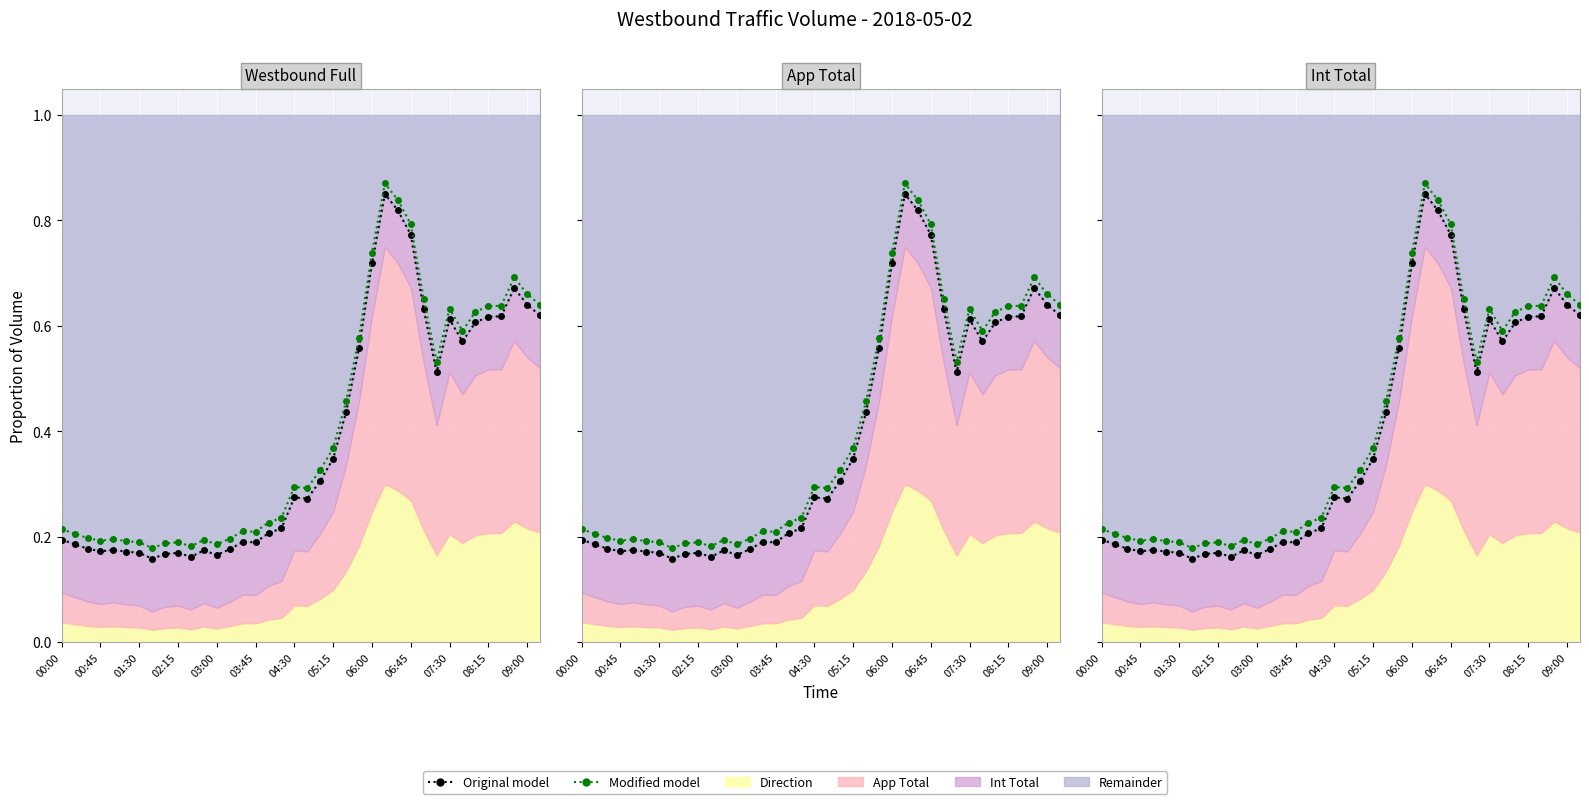

What is the value of the Original model point at the 21st from the left?

0.3